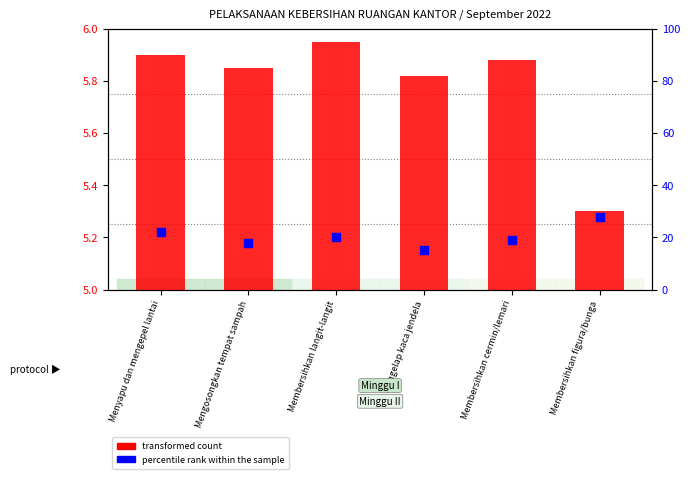

What is the total value across all series at Mengosongkan tempat sampah?

23.9